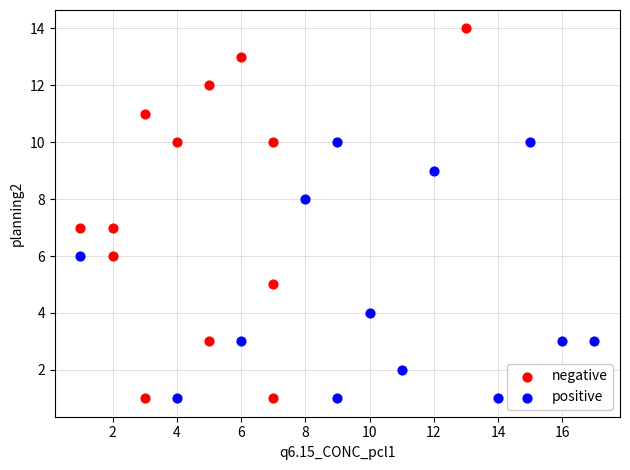

Which series has the widest spread of Y values?

negative